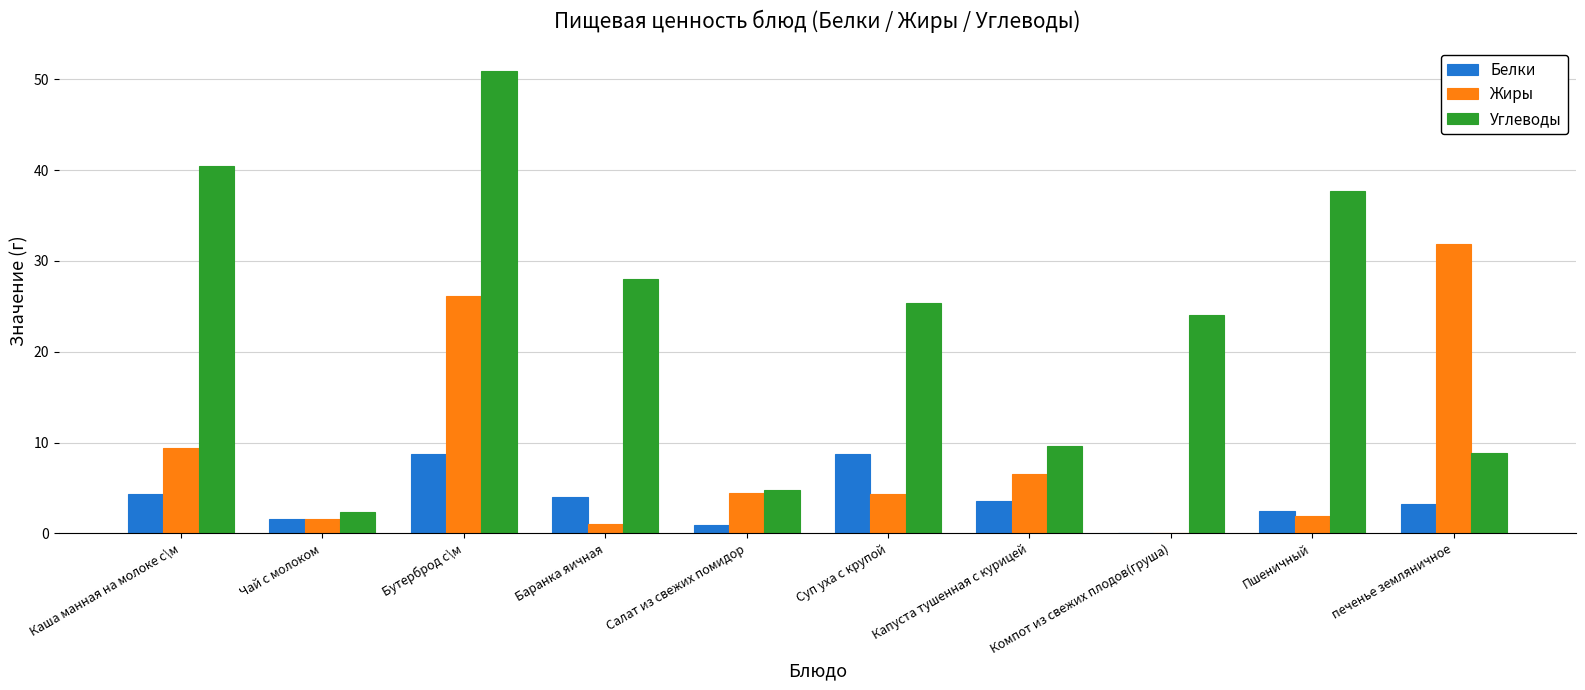

Which series changed the most between Бутерброд с\м and Суп уха с крупой?

Углеводы